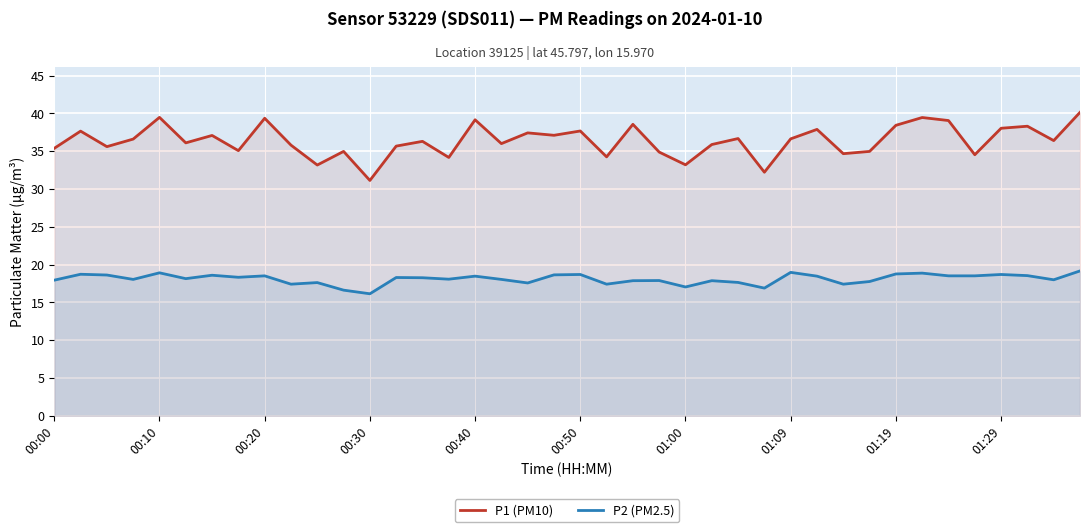

True or false: P2 (PM2.5) and P1 (PM10) cross at least once.

False